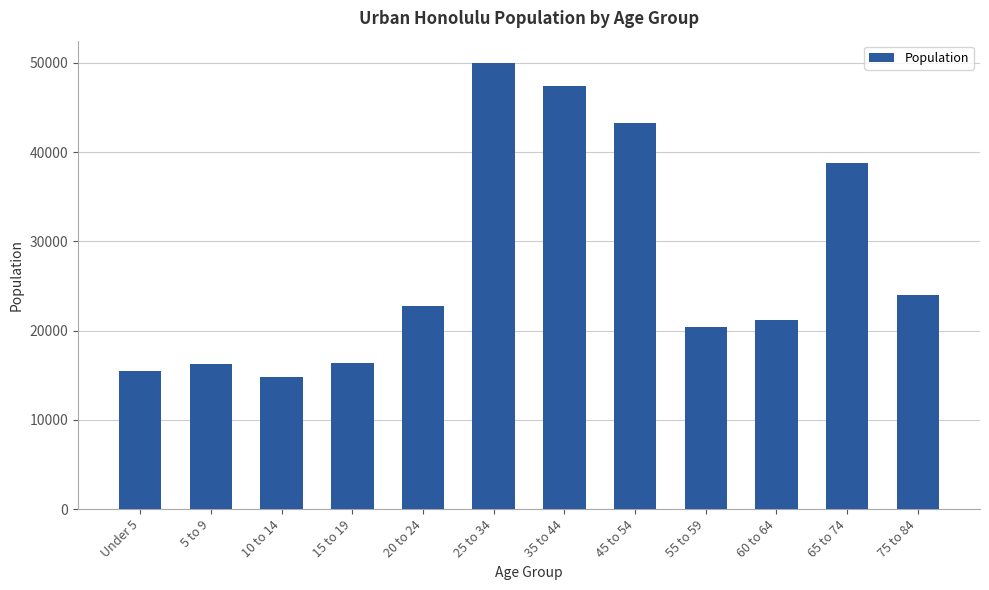

Is it true that the value at Under 5 is 15481?

True